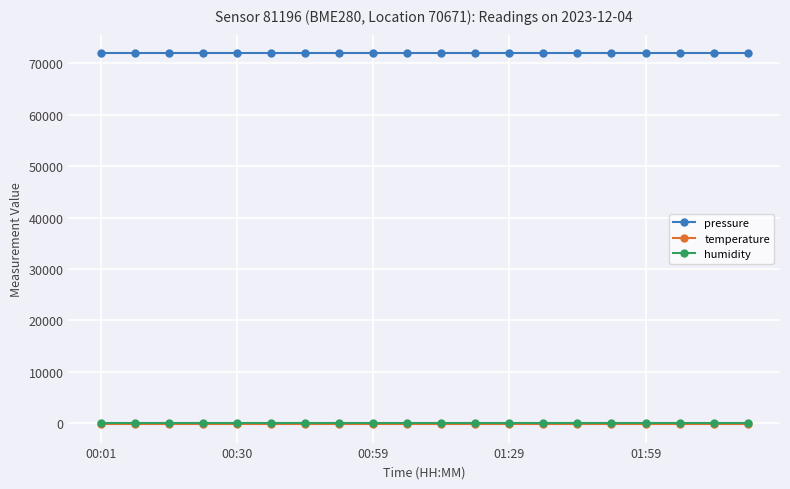

True or false: pressure and humidity intersect in this chart.

False